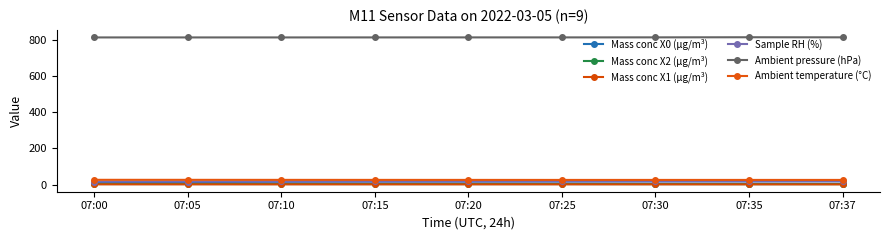

True or false: Mass conc X1 (μg/m³) has more than 2 interior local peaks.

False